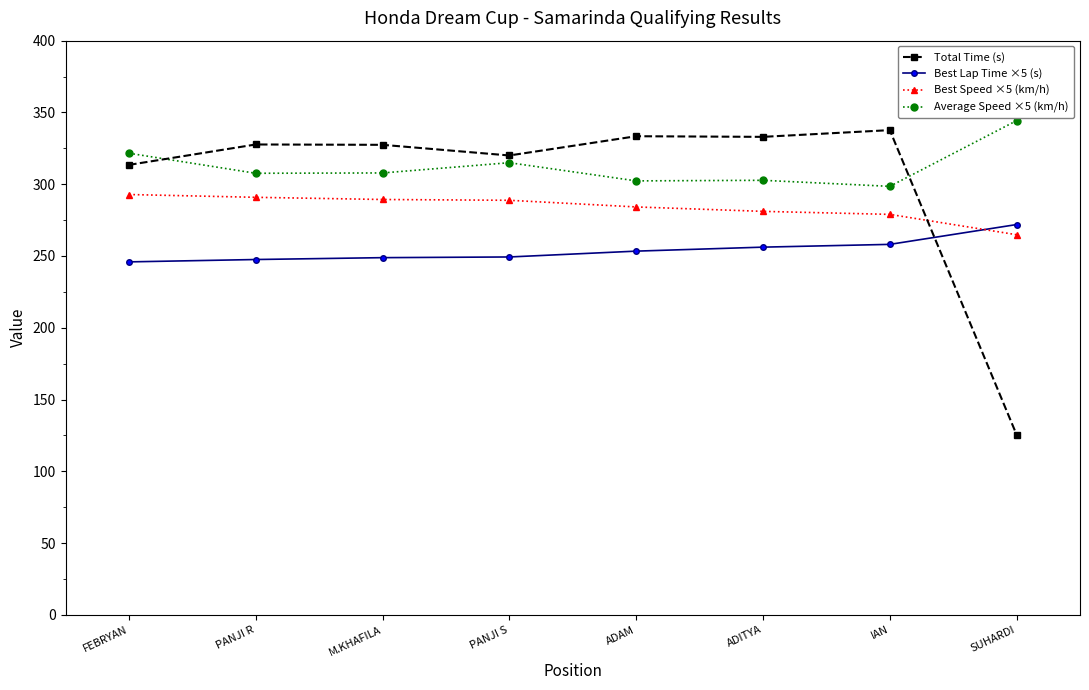

What are all the series names shown in the legend?

Total Time (s), Best Lap Time ×5 (s), Best Speed ×5 (km/h), Average Speed ×5 (km/h)